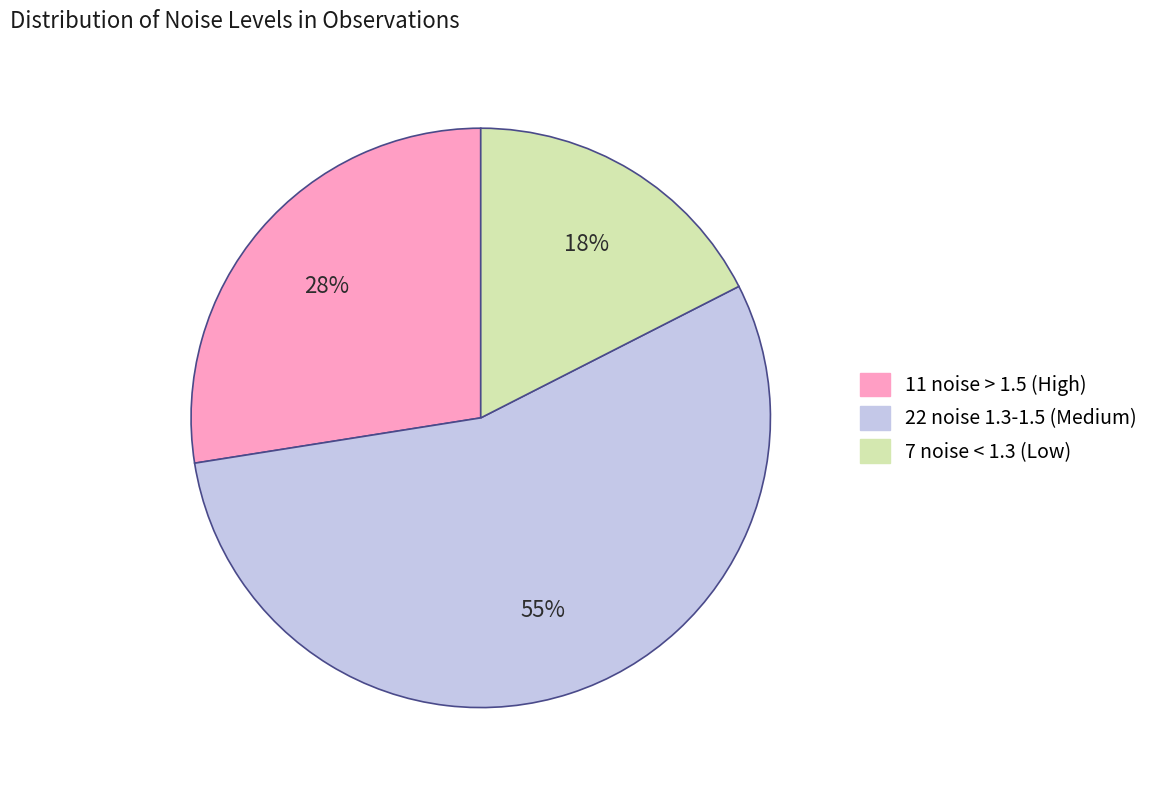

To the nearest percent, what is the average slice percentage?

33%